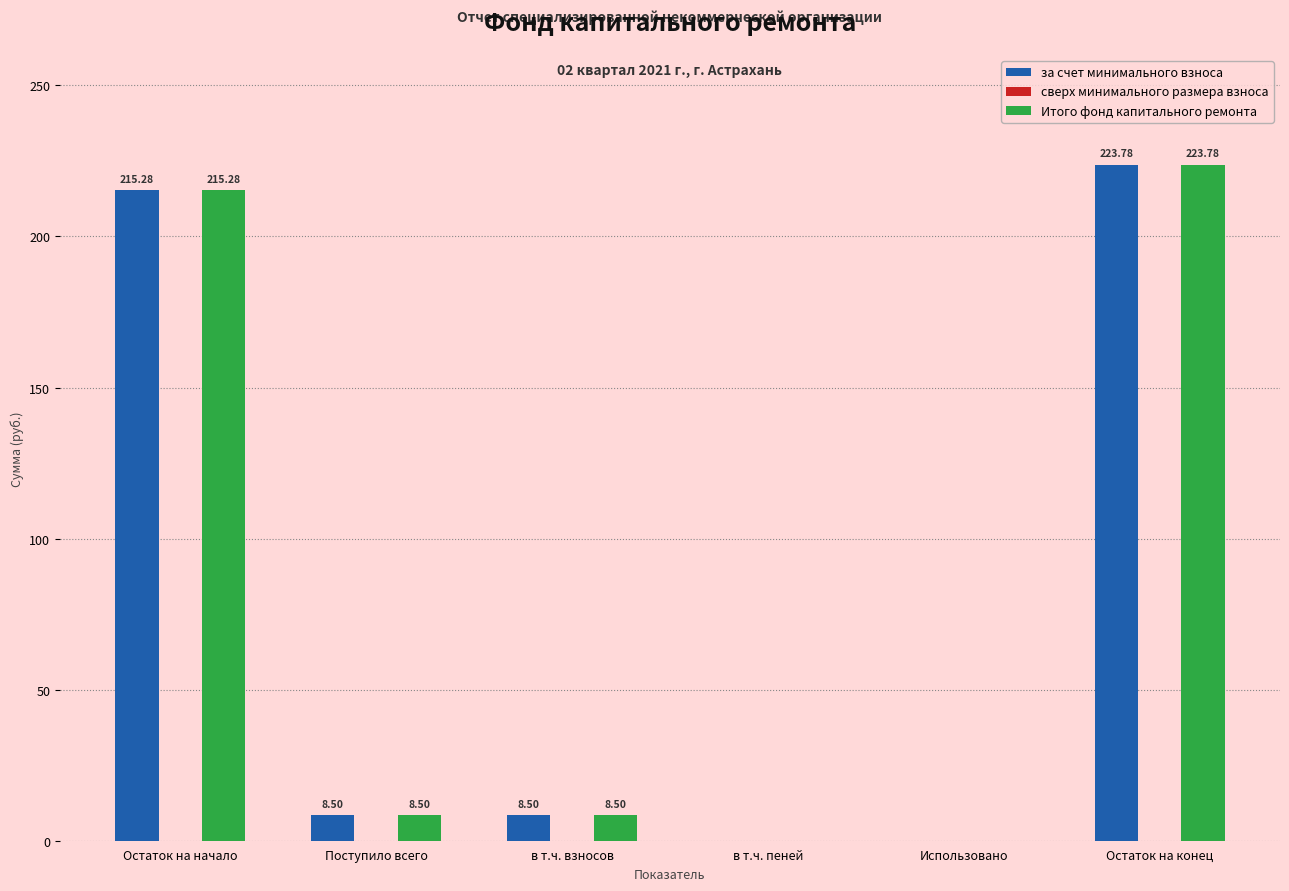

Where does the за счет минимального взноса series first go above 8?

Остаток на начало